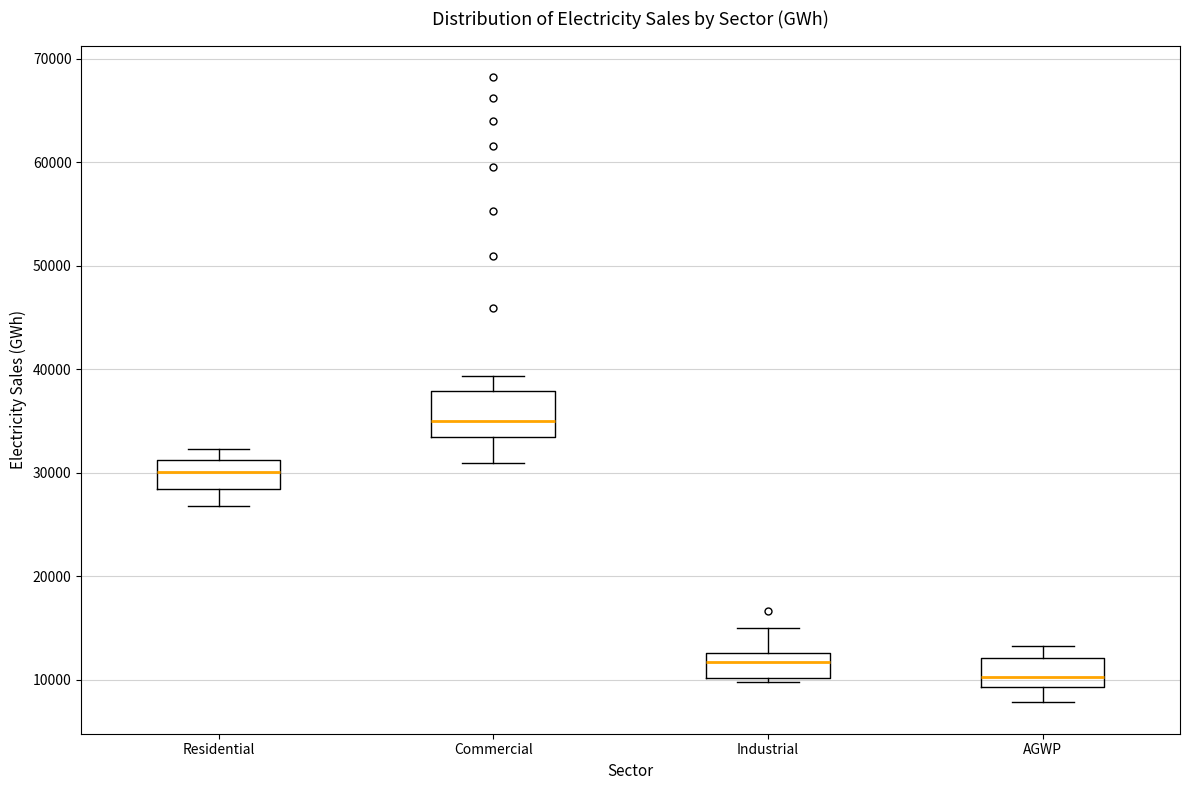

Where does the upper whisker of the box for Commercial end on the y-axis? The values are not printed on the chart, so give them approximately, as read against the axis.

39000